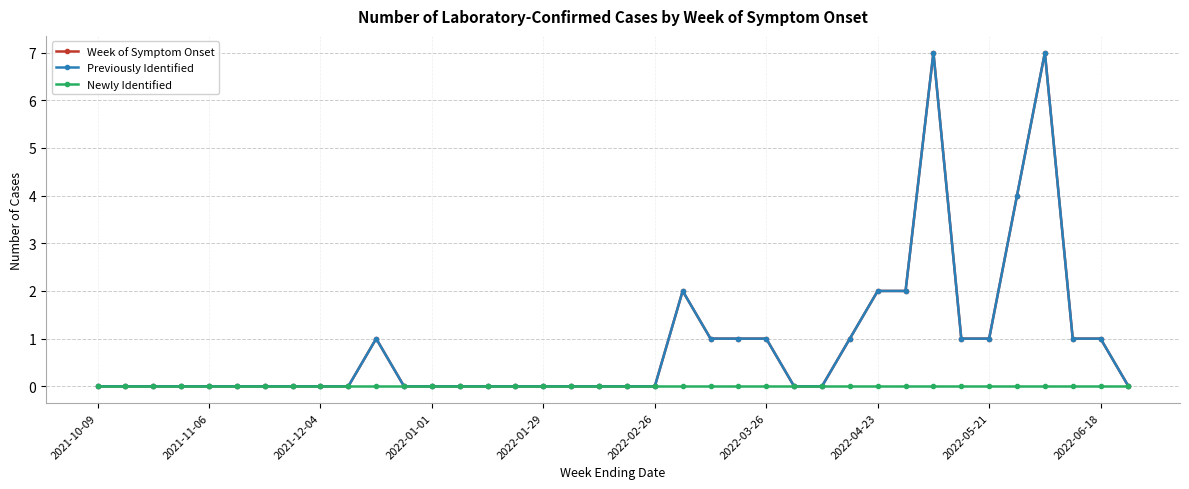

Is this an area chart (filled region under the line)?

No